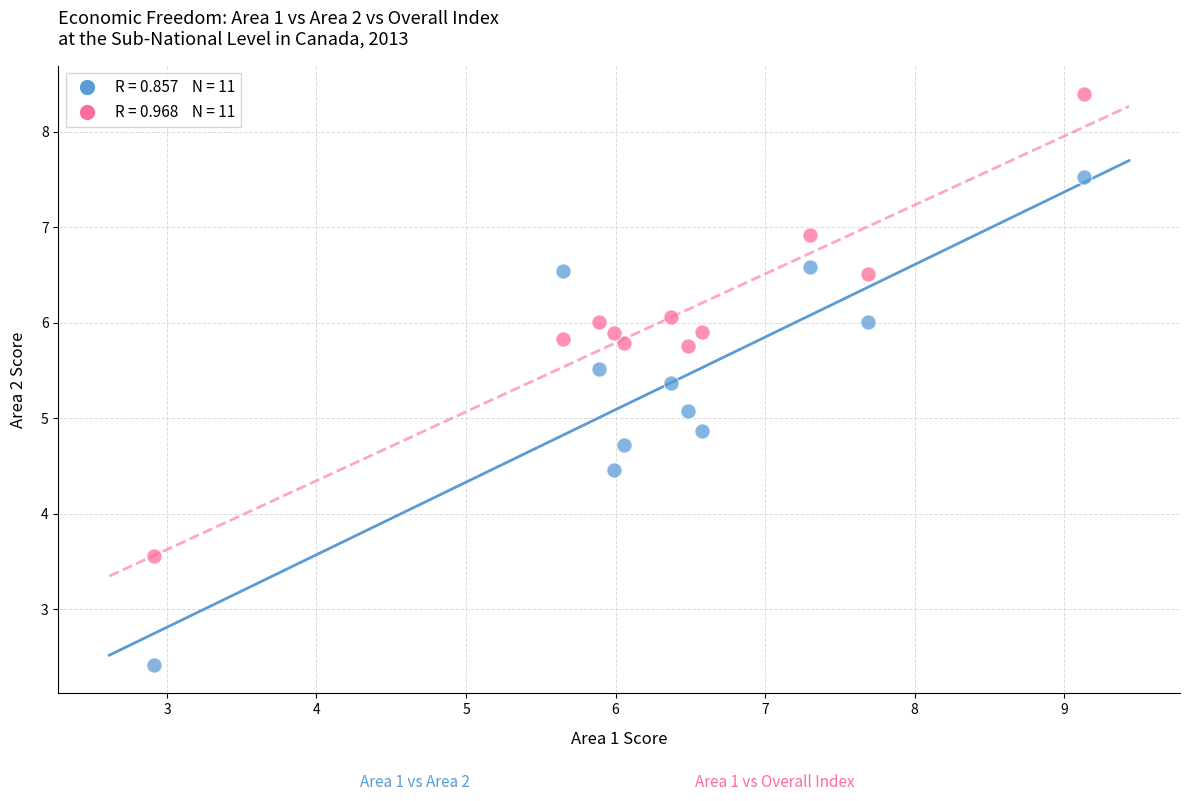

Across all data points, what is the range of Y values (max minus min)?

6.0